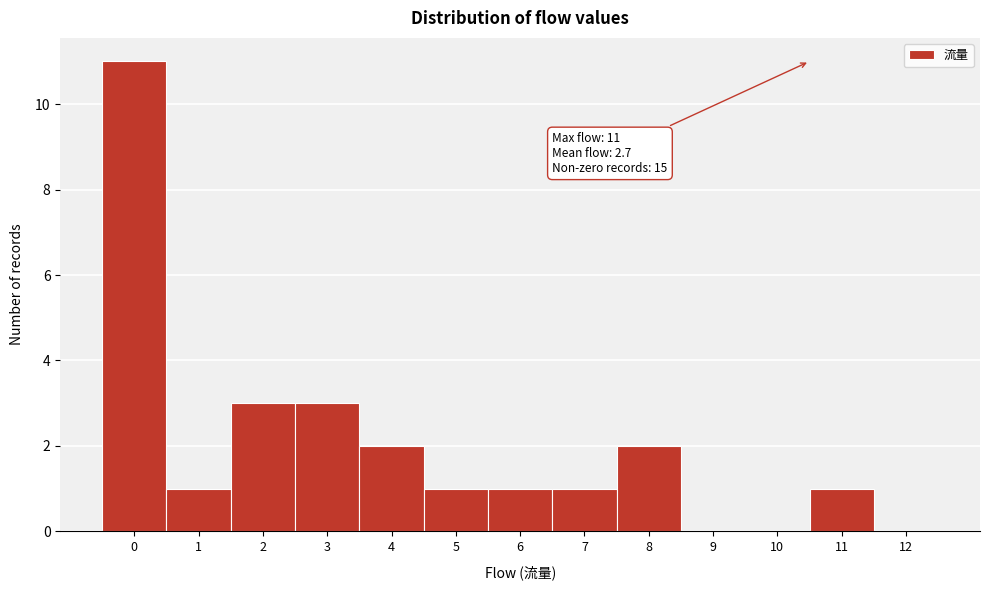

Reading right to left, transcribe all the data shown in this chart.

12=0	11=1	10=0	9=0	8=2	7=1	6=1	5=1	4=2	3=3	2=3	1=1	0=11